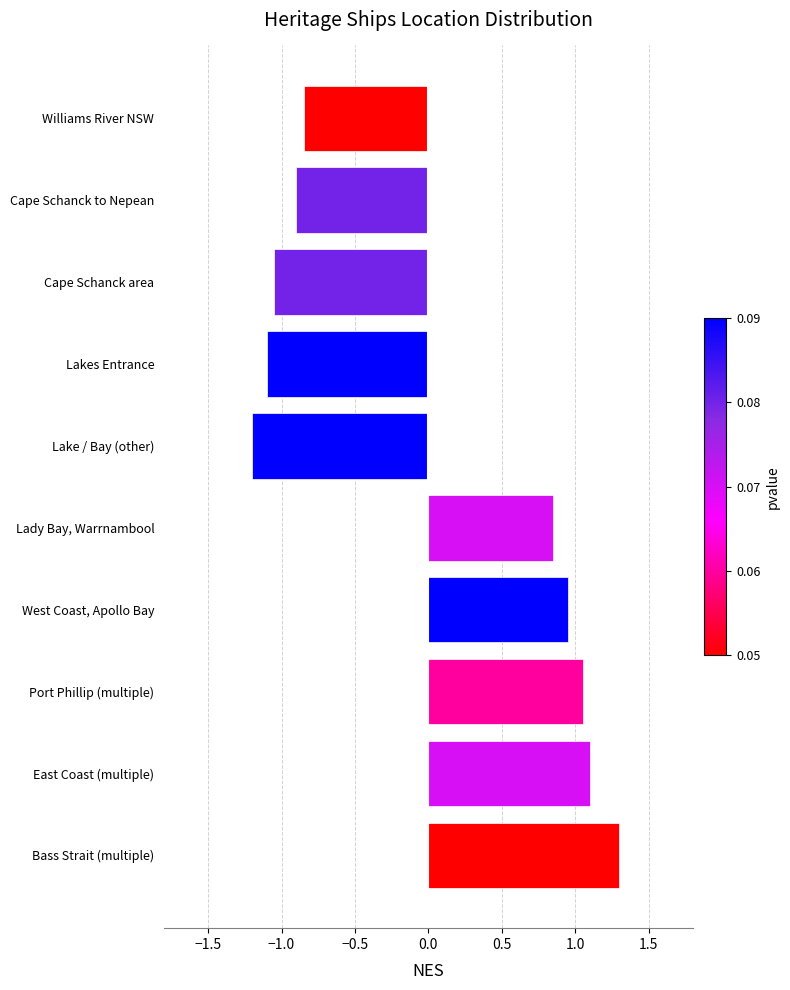

Between Bass Strait (multiple) and Port Phillip (multiple), which is larger?

Bass Strait (multiple)